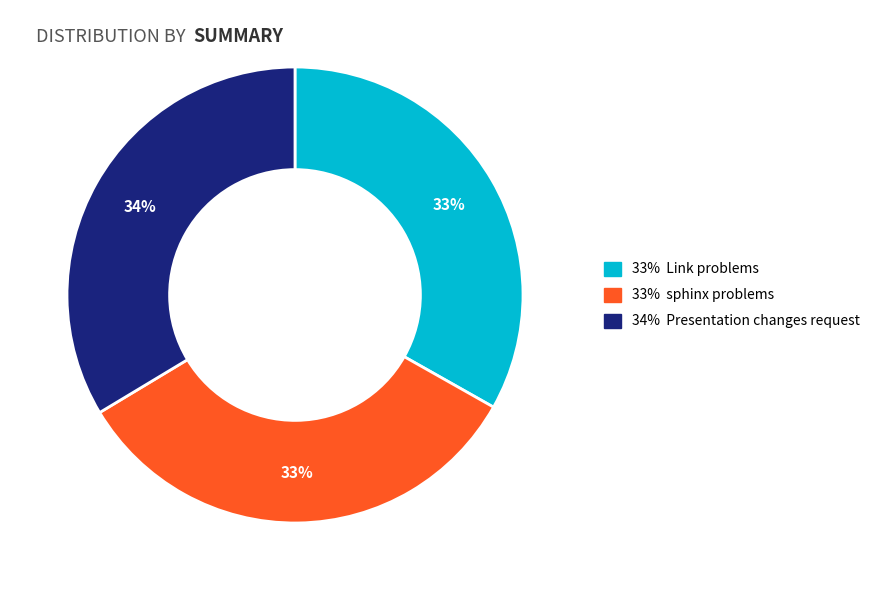

Is there a majority slice in this chart?

No